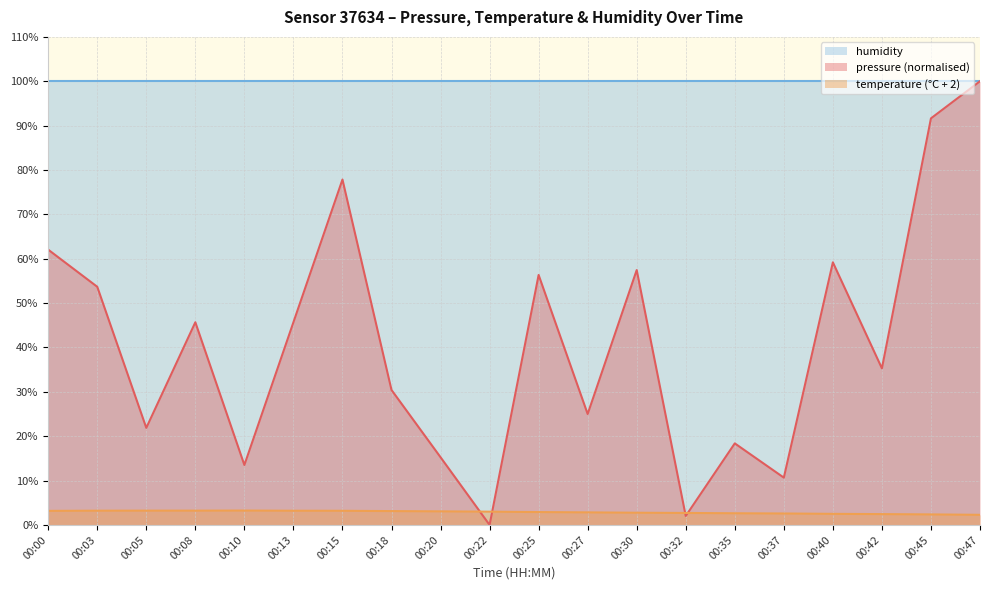

At which label is temperature closest to 2?

00:47